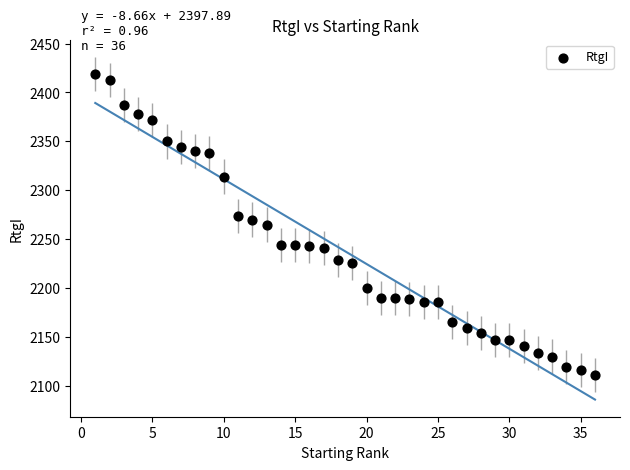

What is the range of X values (max minus min)?

35